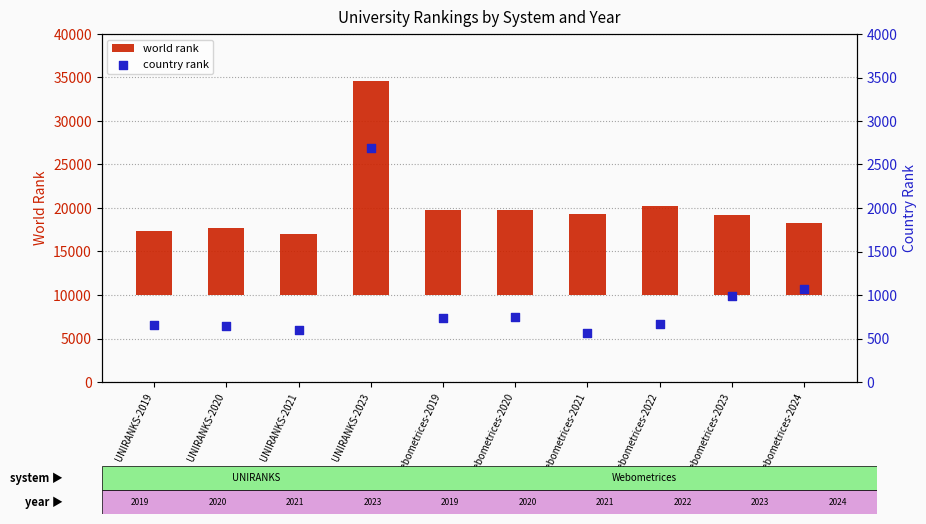

Which series reaches the minimum Y coordinate?

country rank